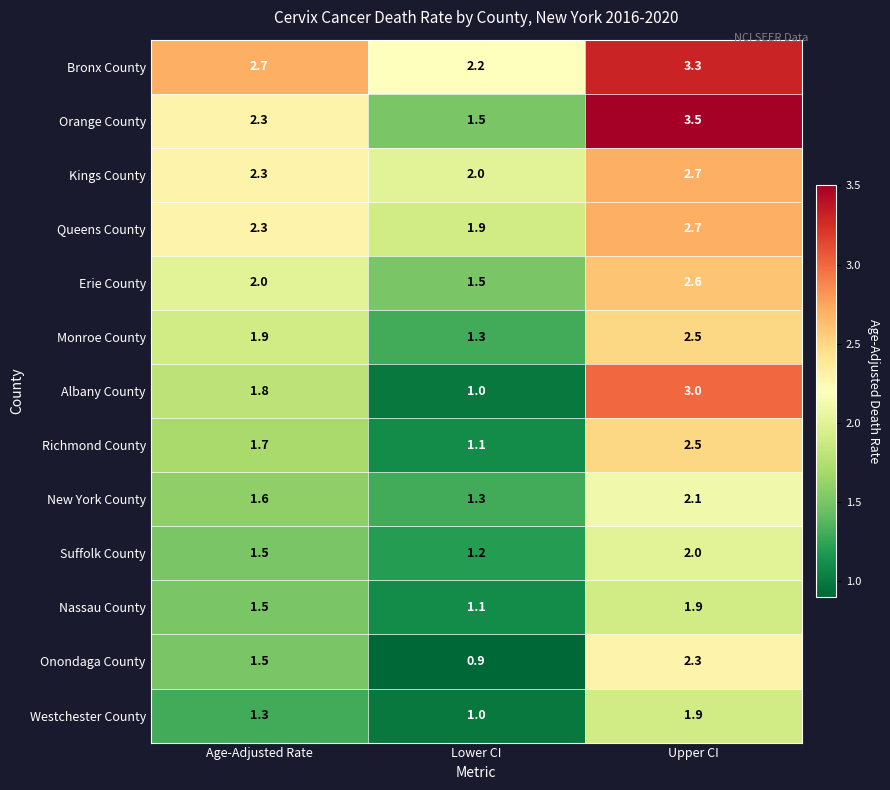

Is it true that Kings County equals 2.3 at Age-Adjusted Rate?

True